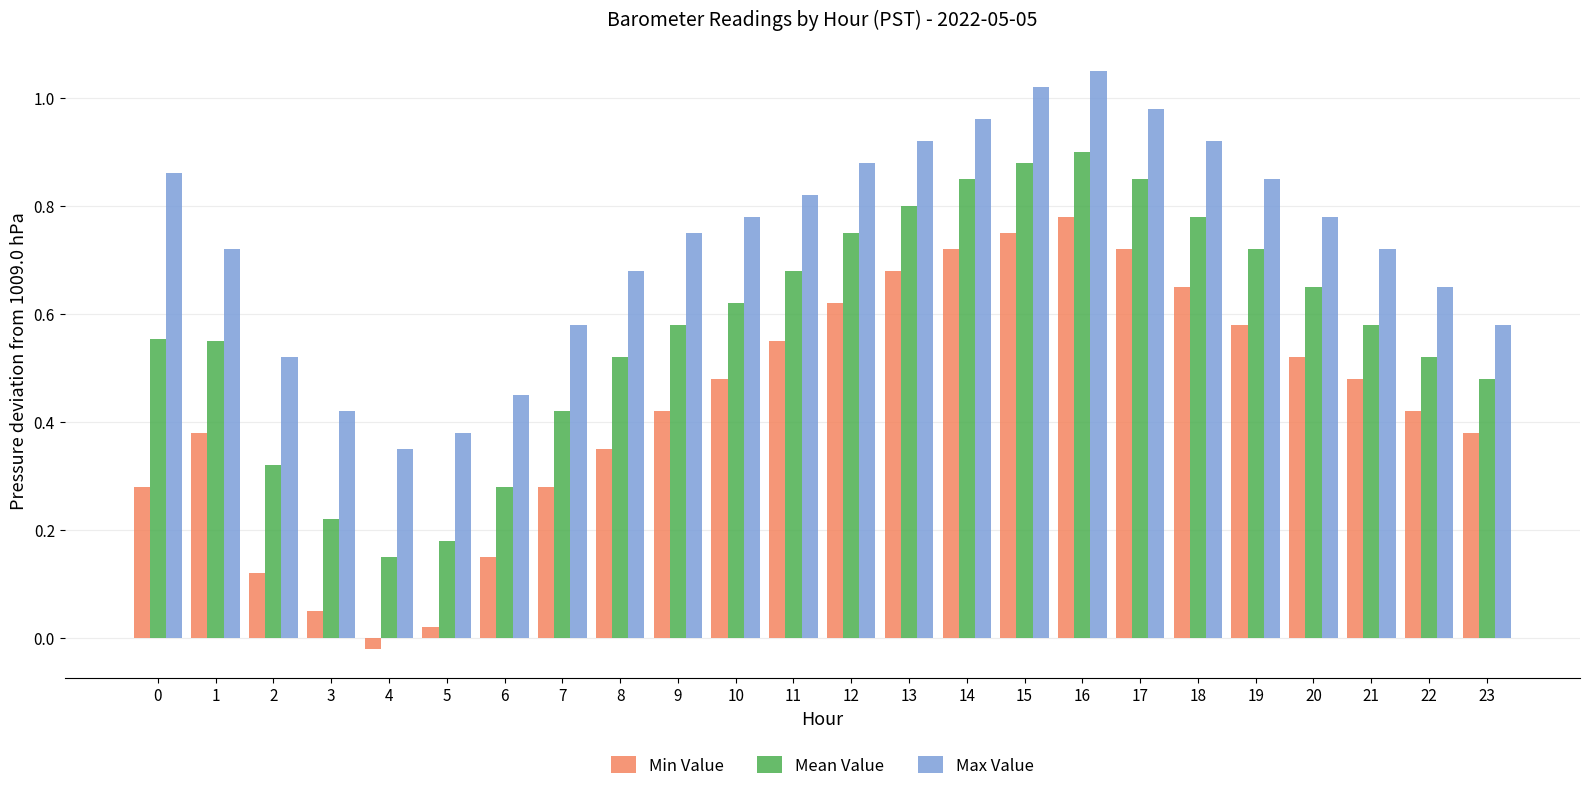

Rank the series by their maximum value, from highest to lowest.

Max Value, Mean Value, Min Value